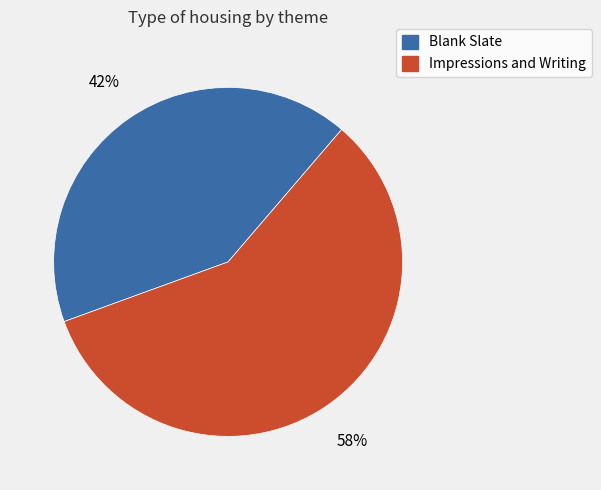

To the nearest percent, what is the average slice percentage?

50%